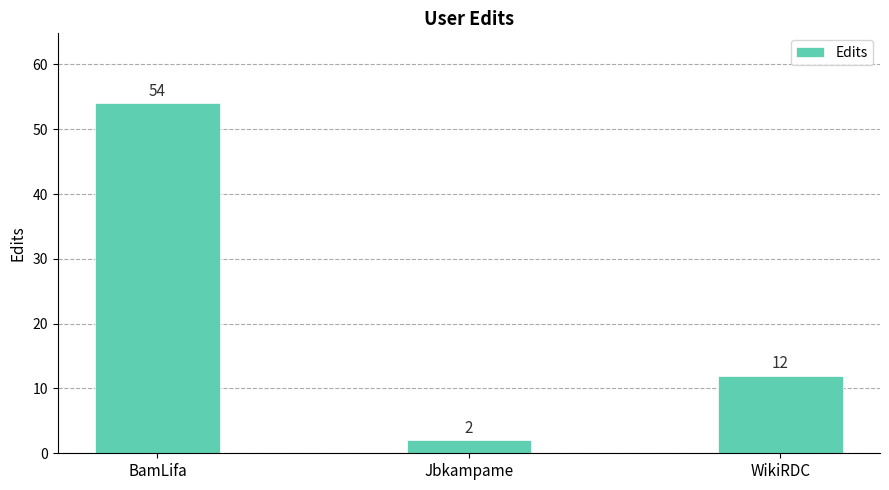

Which category has the lowest value across all series?

Jbkampame